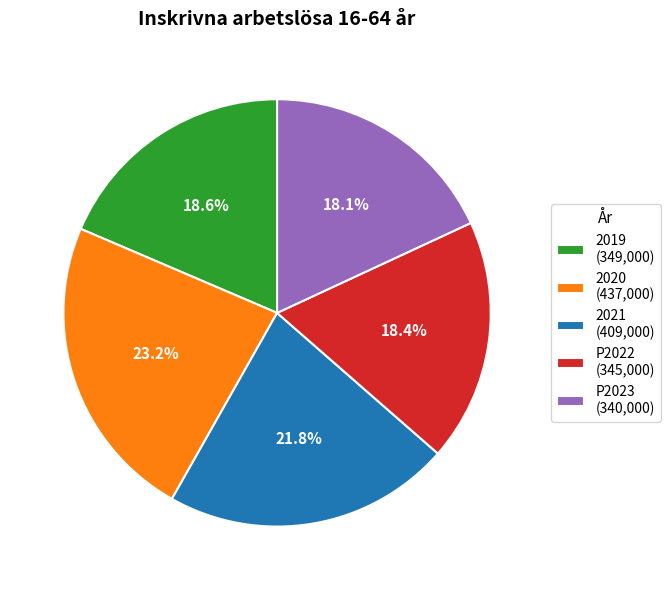

What is the ratio of the value at P2022 (345,000) to the value at 2021 (409,000)?

0.8